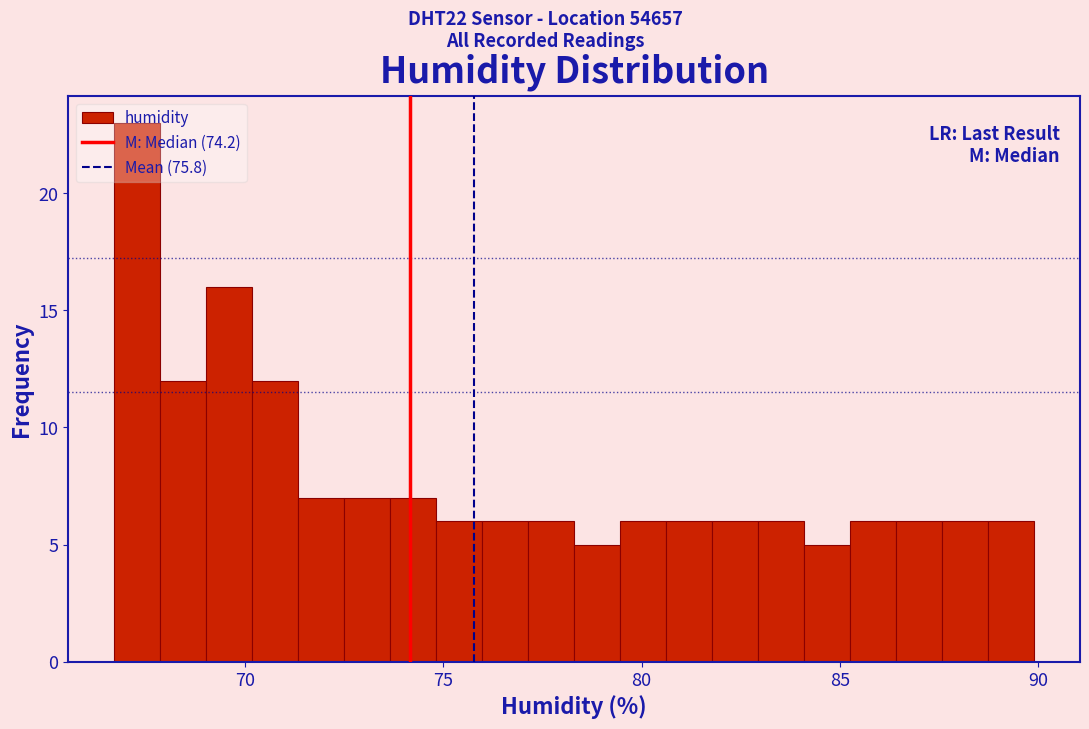

Read against the x-axis, roughly where is the centre of the tallest bar?

67.5